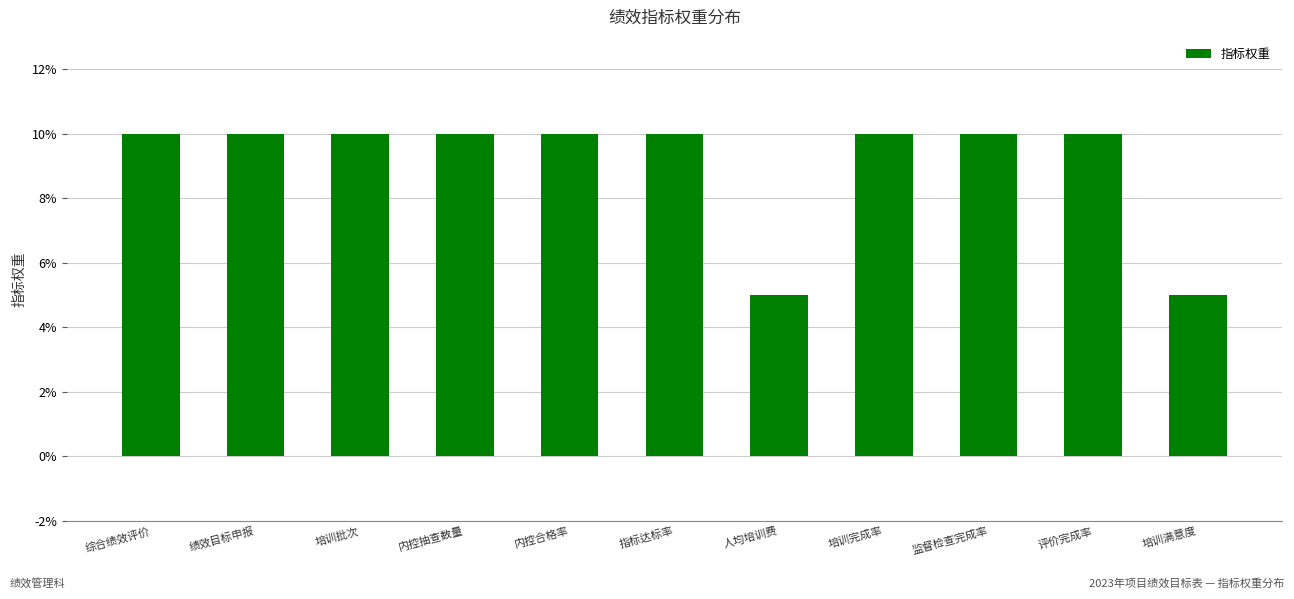

Is it true that the value at 培训批次 is 10?

True